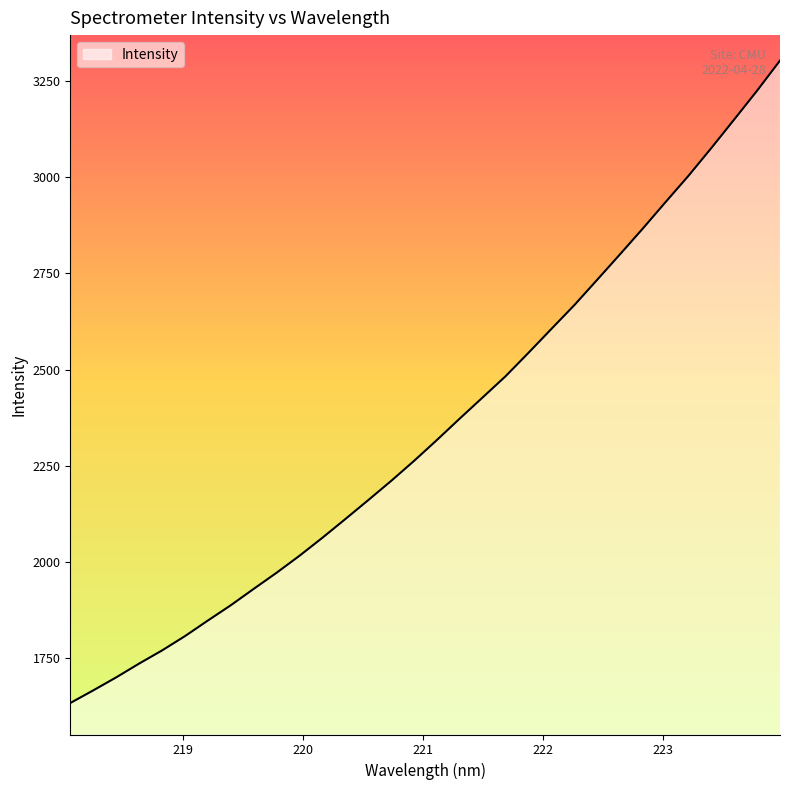

What is the difference between the maximum and minimum values?

1667.6